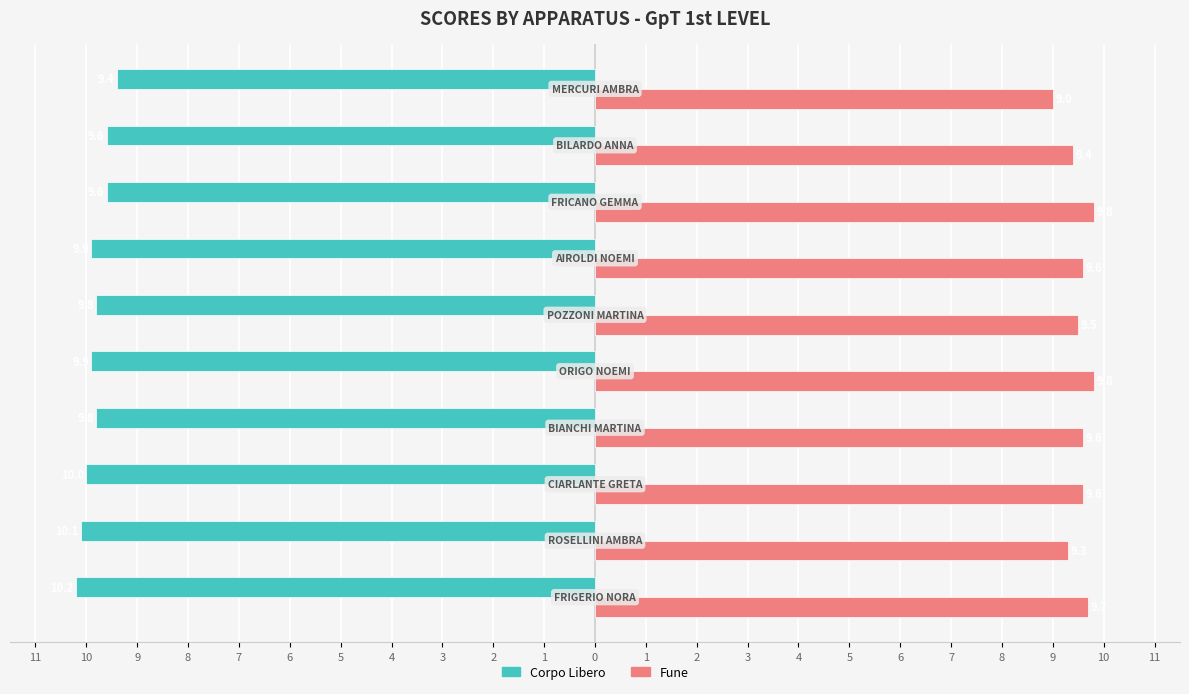

Count the Corpo Libero values in the range -10 to -9.

8